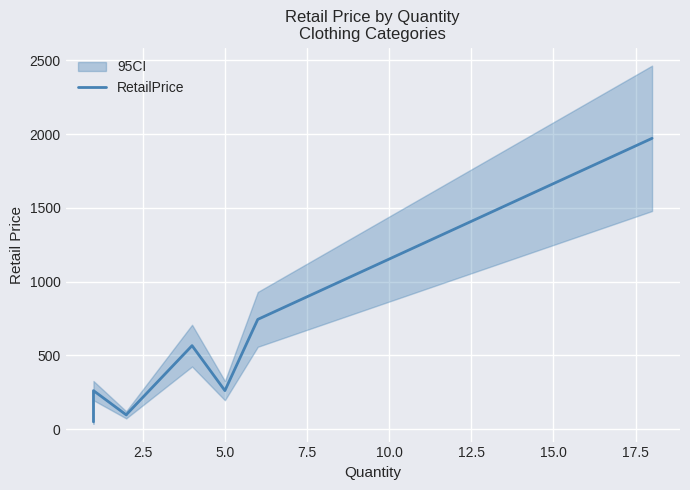

How many values are below 109?

5